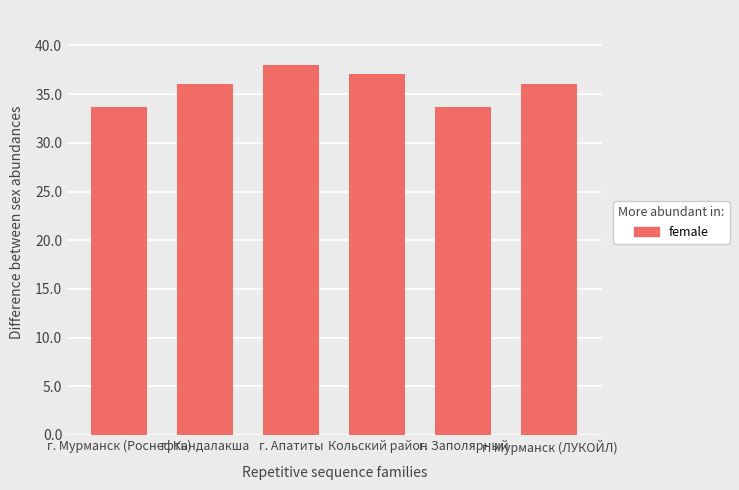

The value at г. Заполярный is 33.6. True or false?

True